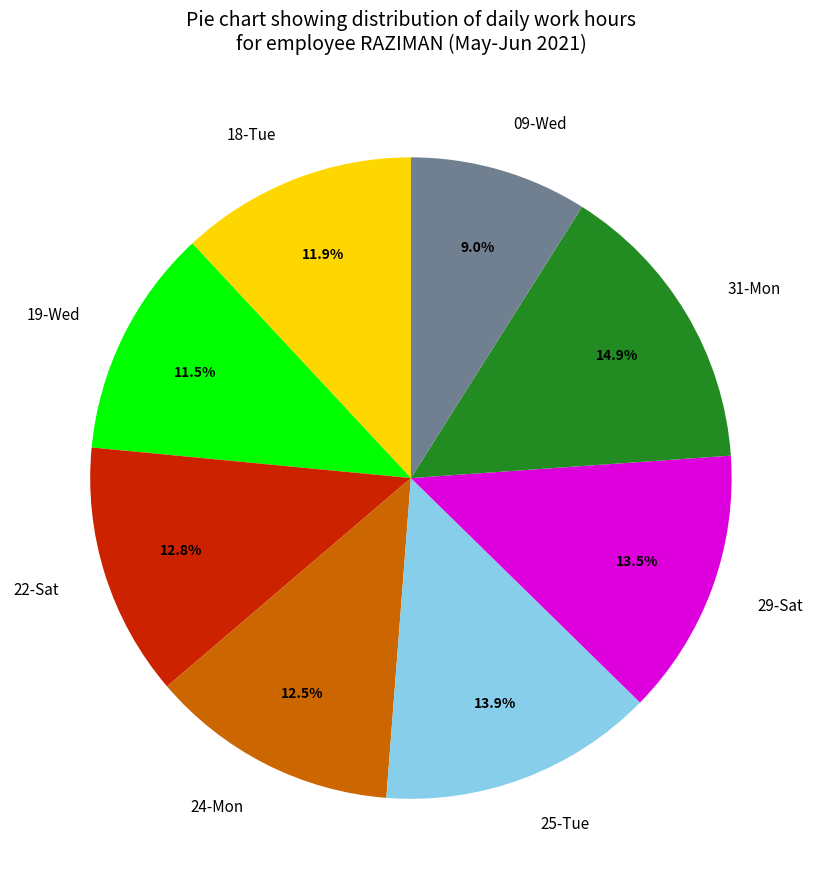

What is the ratio of the value at 18-Tue to the value at 25-Tue?

0.9